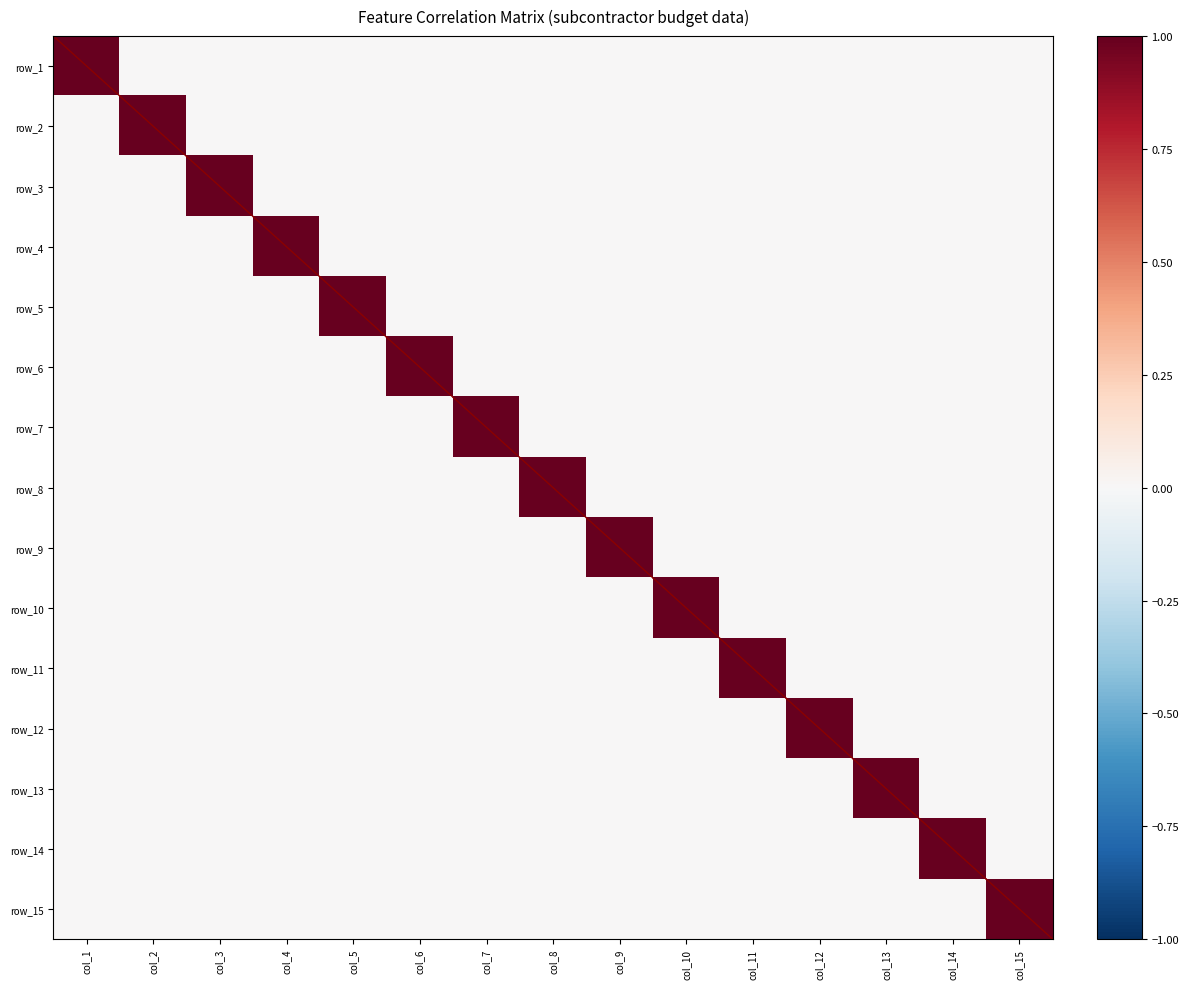

At which label does row_6 reach its minimum?

col_1